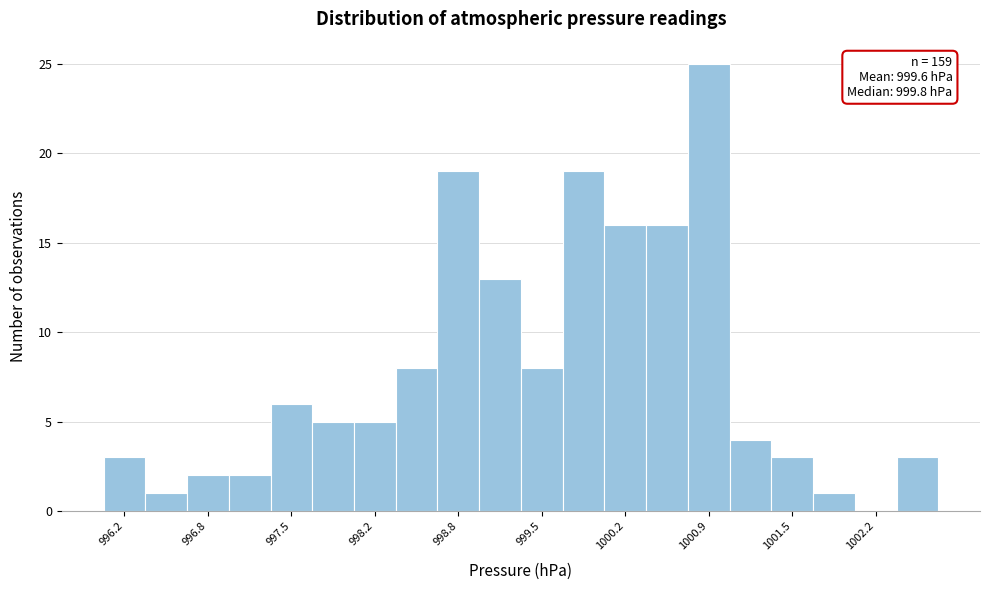

Around what value on the x-axis is the tallest bar? Give the approximate position of its centre, as read against the axis.

1000.9